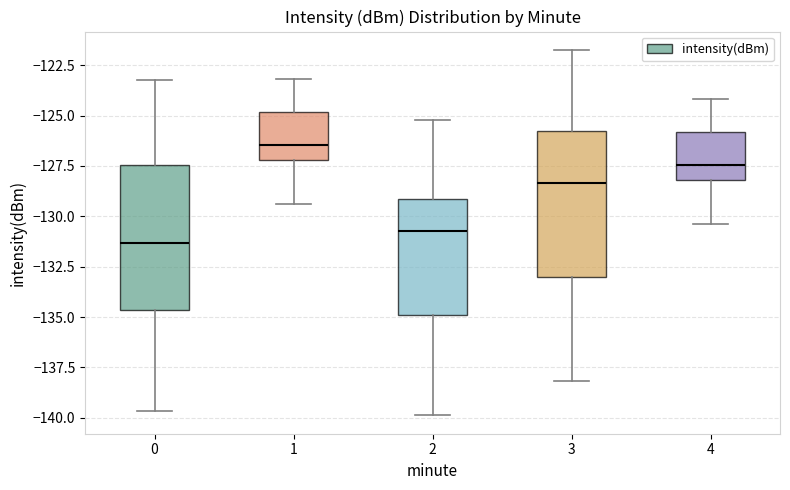

Reading left to right, transcribe this box plot: for each box, give where its median line is, the range the box spans, and where its two whiskers end, as read against the y-axis. The values are not printed on the chart, so give them approximately, as read against the axis.

0: median -131.5, box -134.5 to -127.5, whiskers -139.5 to -123.0
1: median -126.5, box -127.0 to -125.0, whiskers -129.5 to -123.0
2: median -130.5, box -135.0 to -129.0, whiskers -140.0 to -125.0
3: median -128.5, box -133.0 to -126.0, whiskers -138.0 to -121.5
4: median -127.5, box -128.0 to -126.0, whiskers -130.5 to -124.0